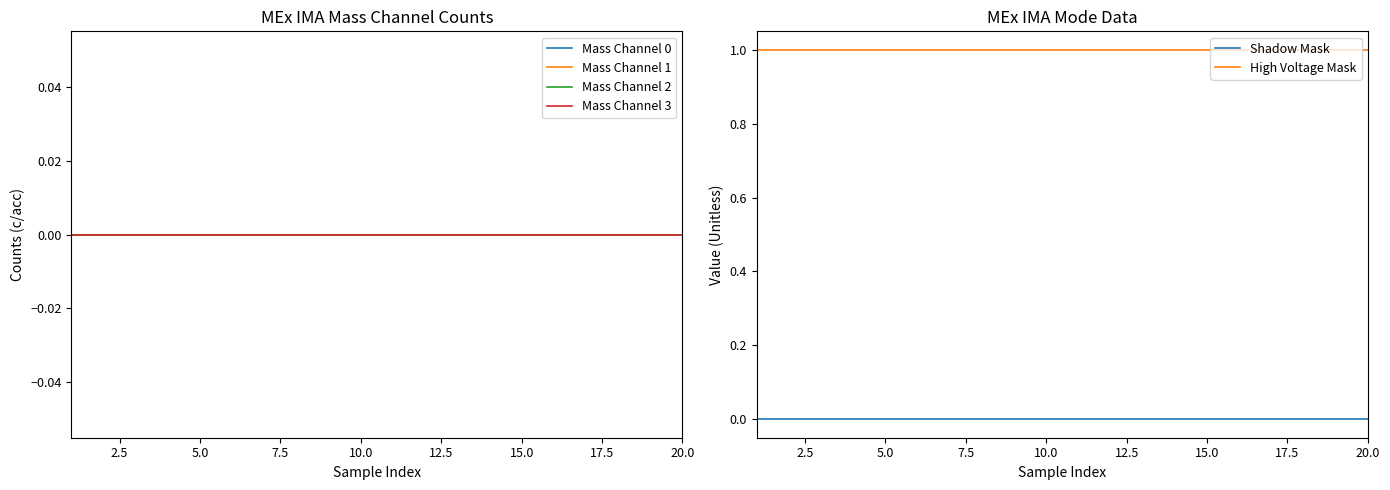

True or false: Mass Channel 1 and Shadow Mask cross at least once.

False